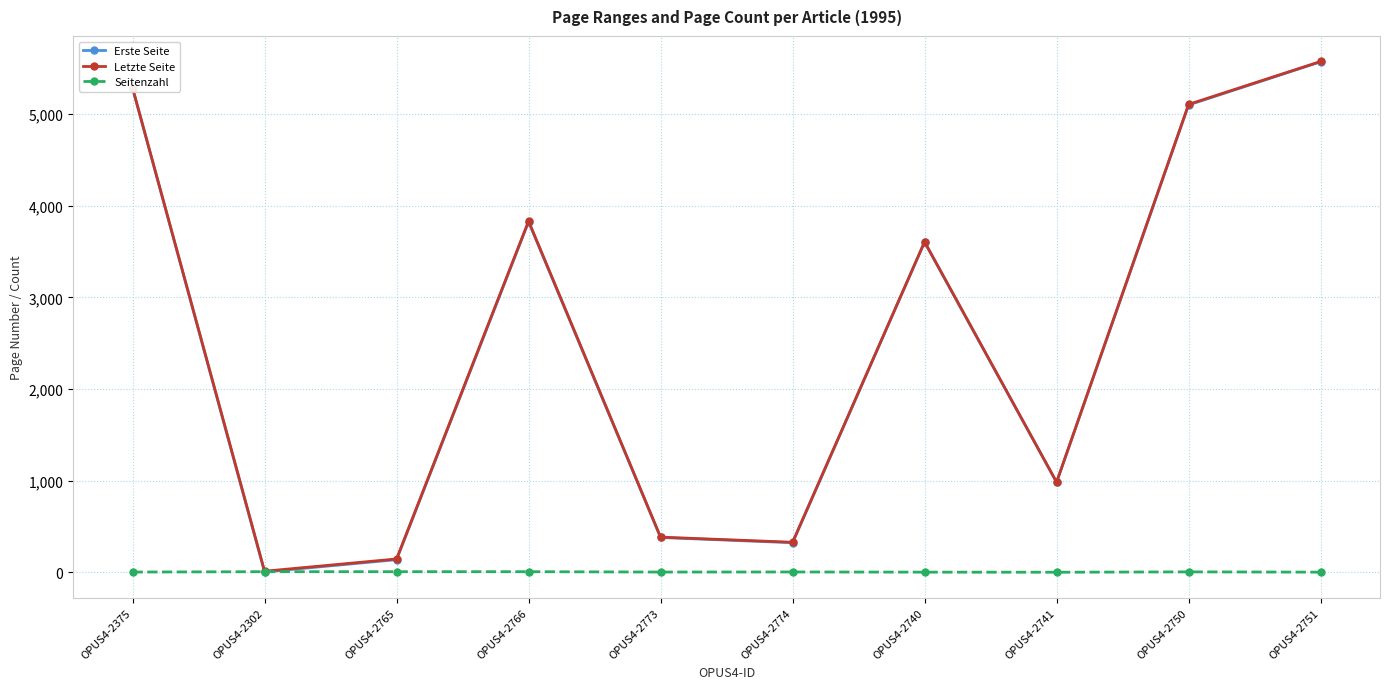

Is the value of Letzte Seite at OPUS4-2741 greater than the value of Seitenzahl at OPUS4-2766?

Yes